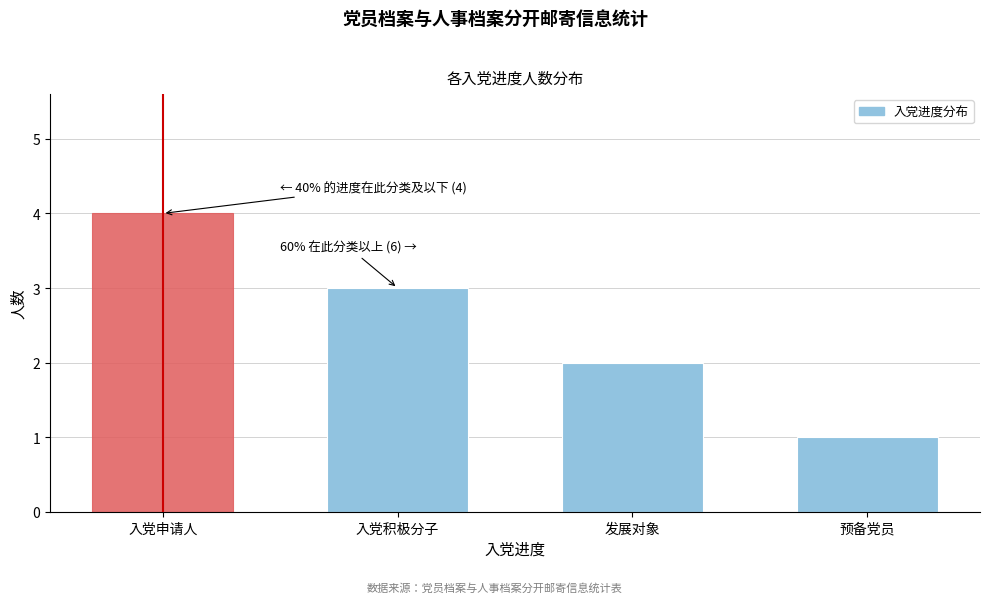

Reading right to left, what are all the values shown in this chart?

预备党员=1	发展对象=2	入党积极分子=3	入党申请人=4